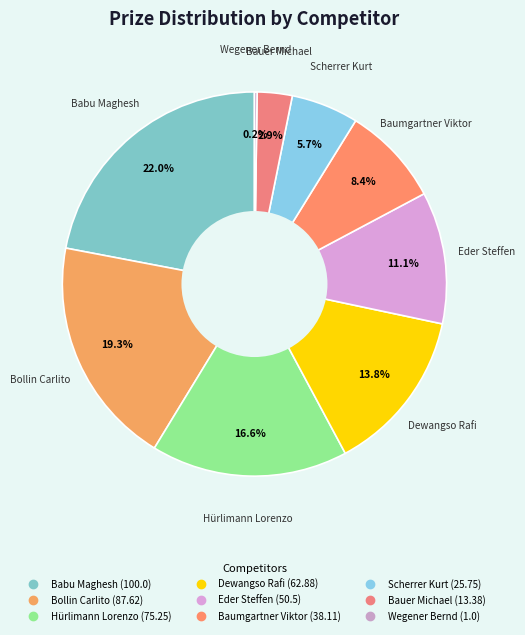

Between Eder Steffen and Bollin Carlito, which is larger?

Bollin Carlito